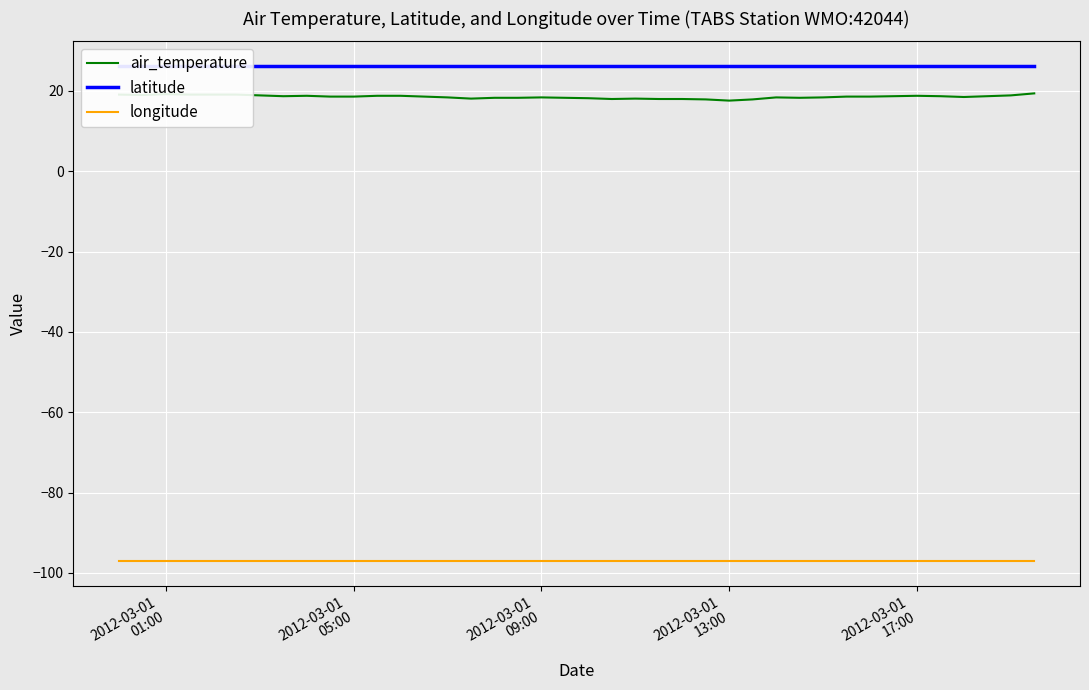

Is this an area chart (filled region under the line)?

No